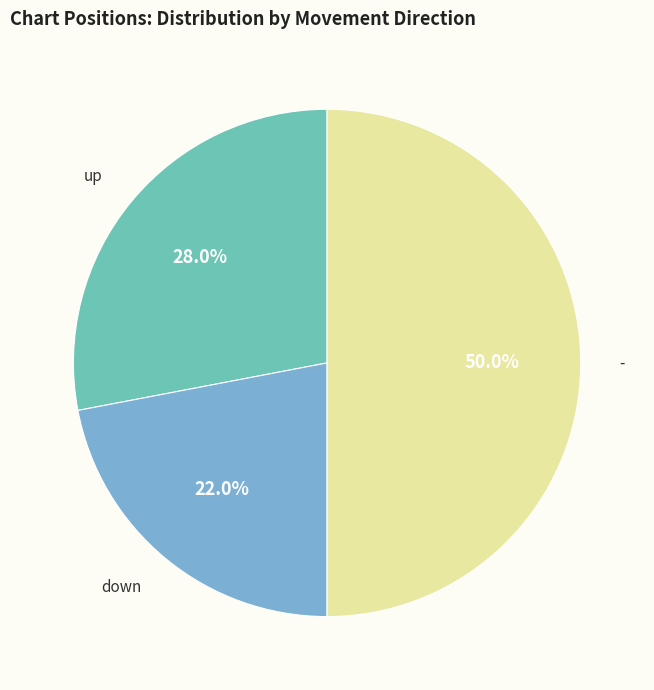

How many slices are in this pie chart?

3